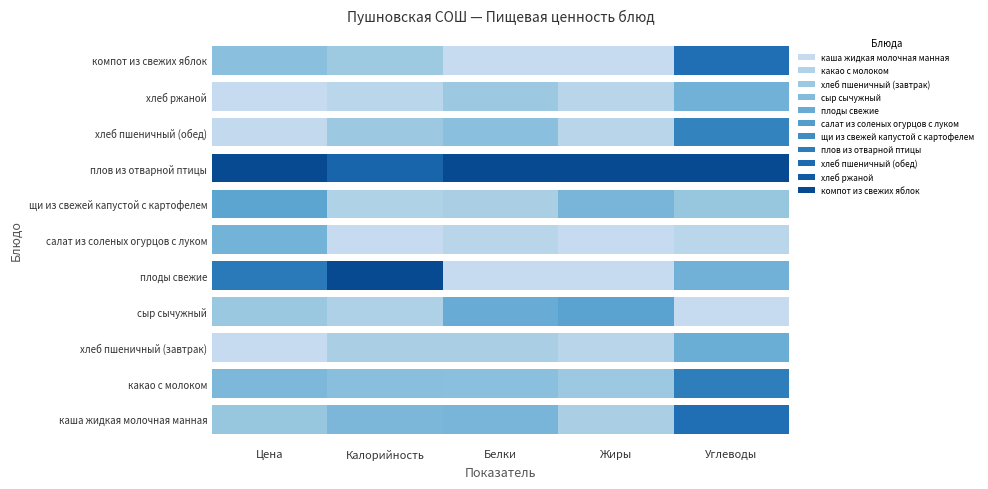

At how many categories does at least one series exceed 49?

1